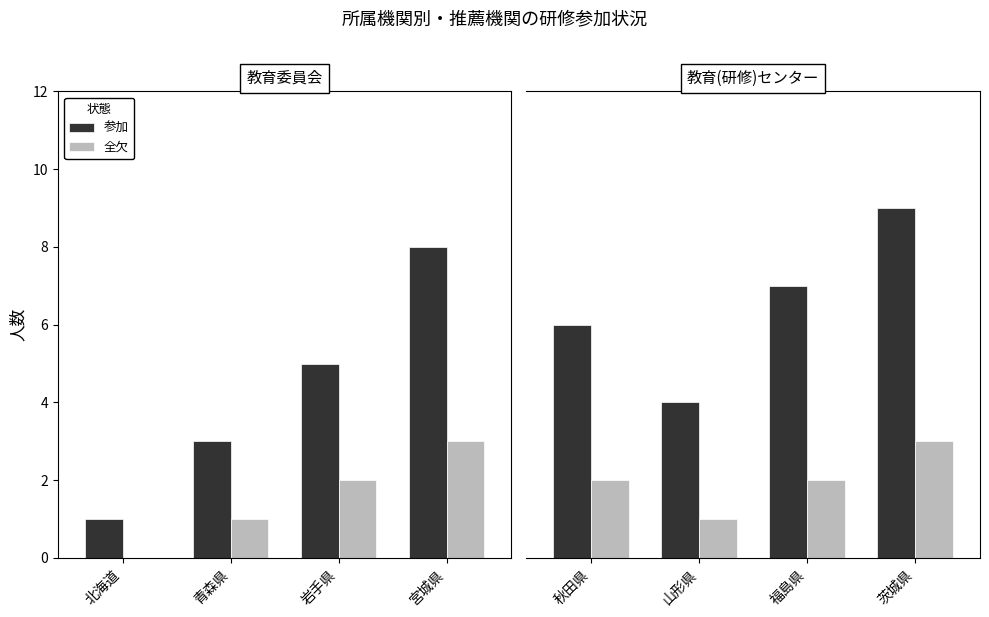

True or false: 参加 has a value of 13 at 茨城県.

False